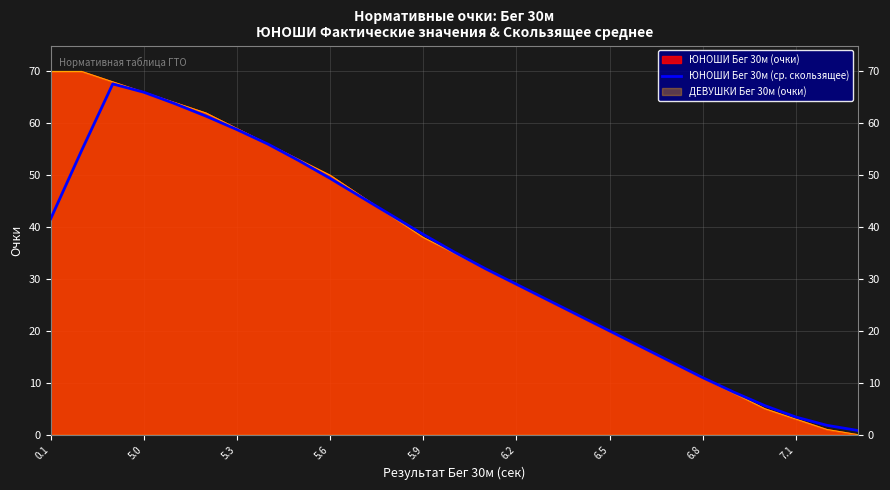

What is the smallest value displayed?

0.8